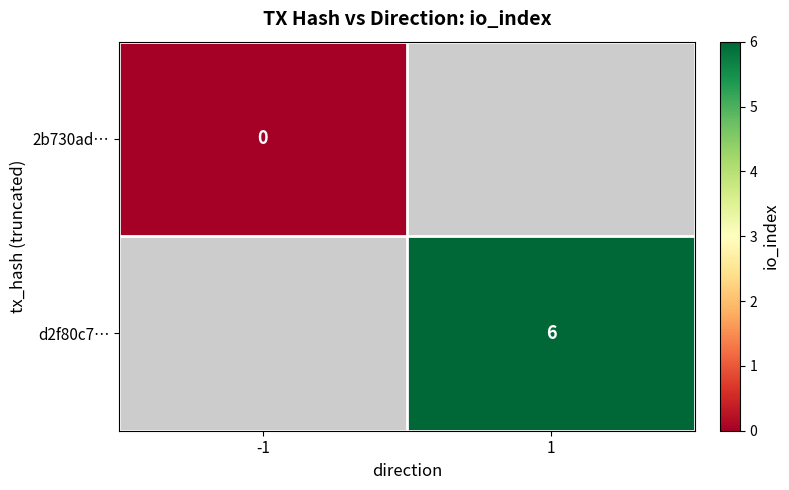

At how many categories does at least one series exceed 1?

1